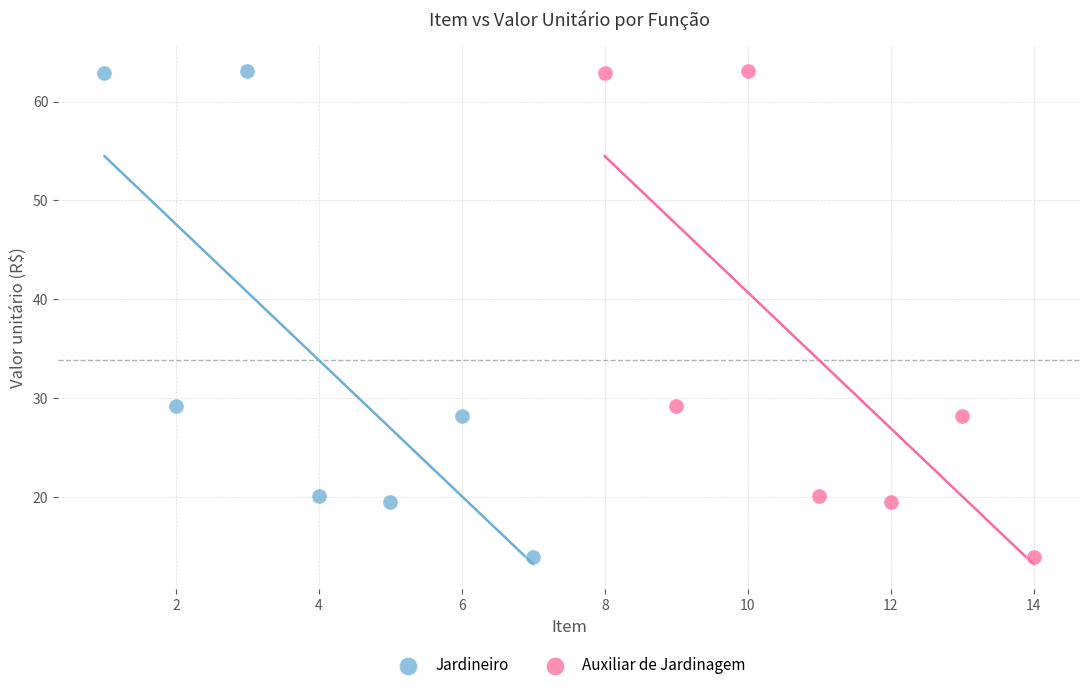

What are all the series names shown in the legend?

Jardineiro, Auxiliar de Jardinagem